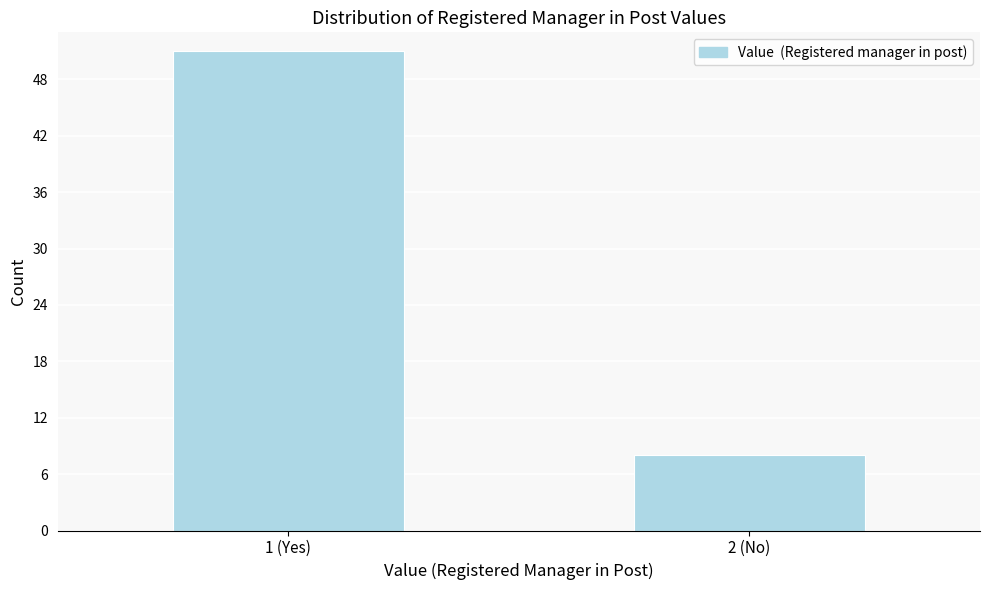

Reading left to right, extract all data points from this chart.

51	8